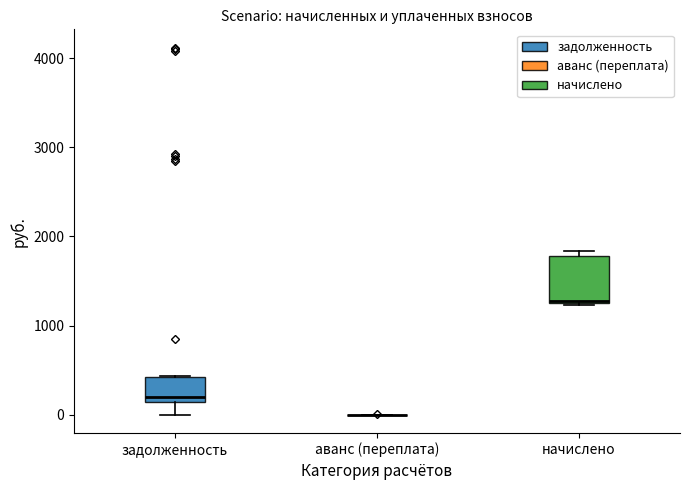

Which box is the tallest, from its lower edge to its upper edge?

начислено